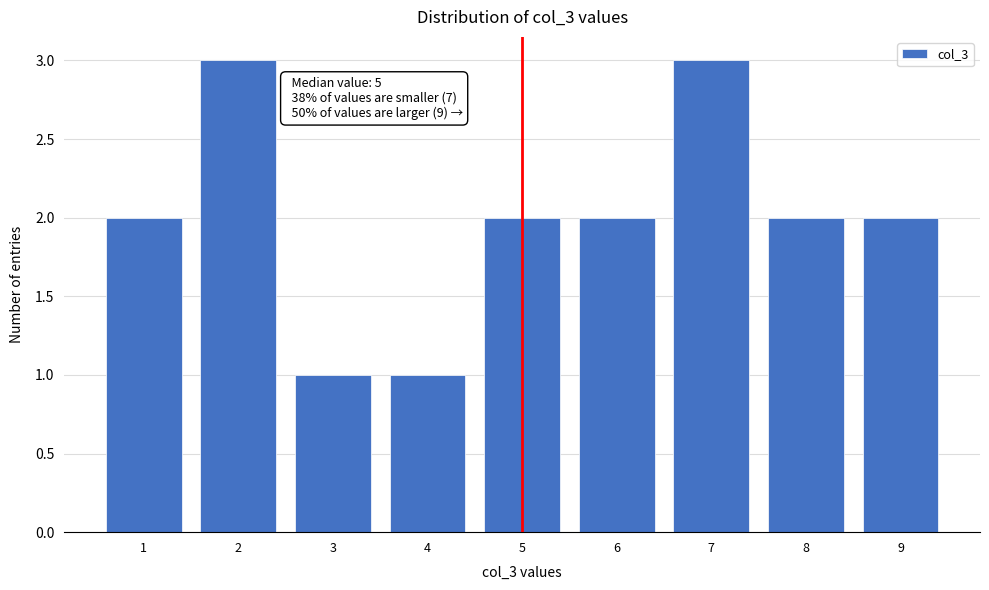

Reading left to right, what are all the values shown in this chart?

2	3	1	1	2	2	3	2	2